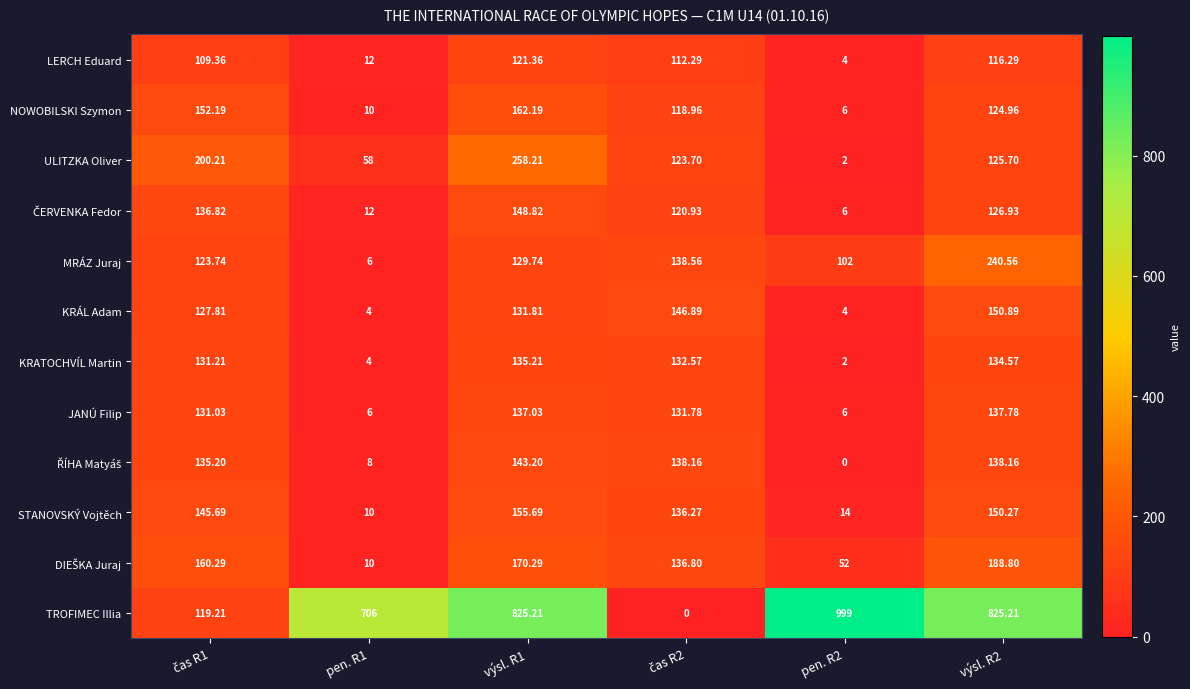

Which series has the largest range (max minus min)?

TROFIMEC Illia